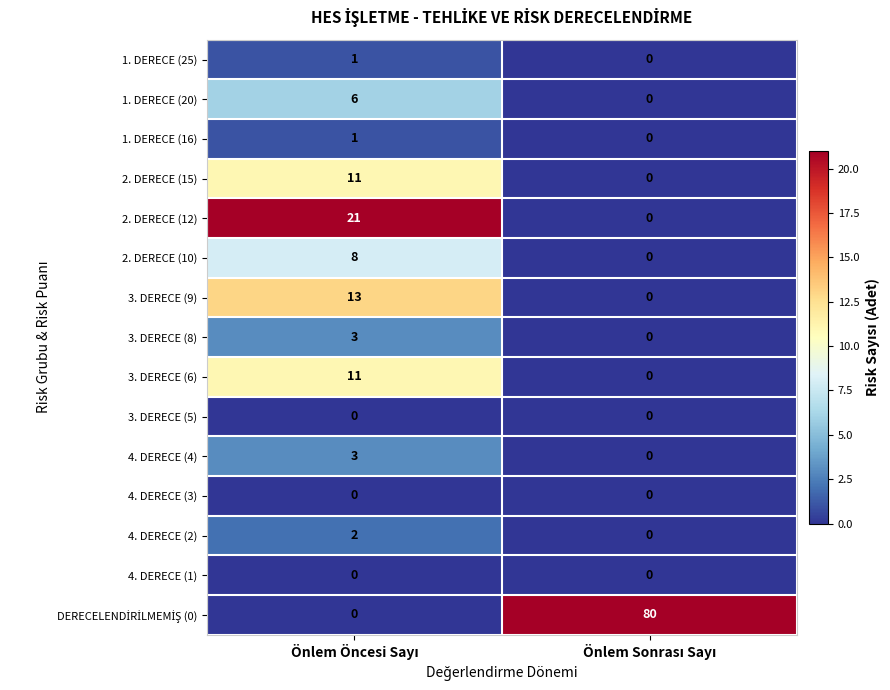

What is the difference between the maximum and minimum values in the 2. DERECE (10) series?

8